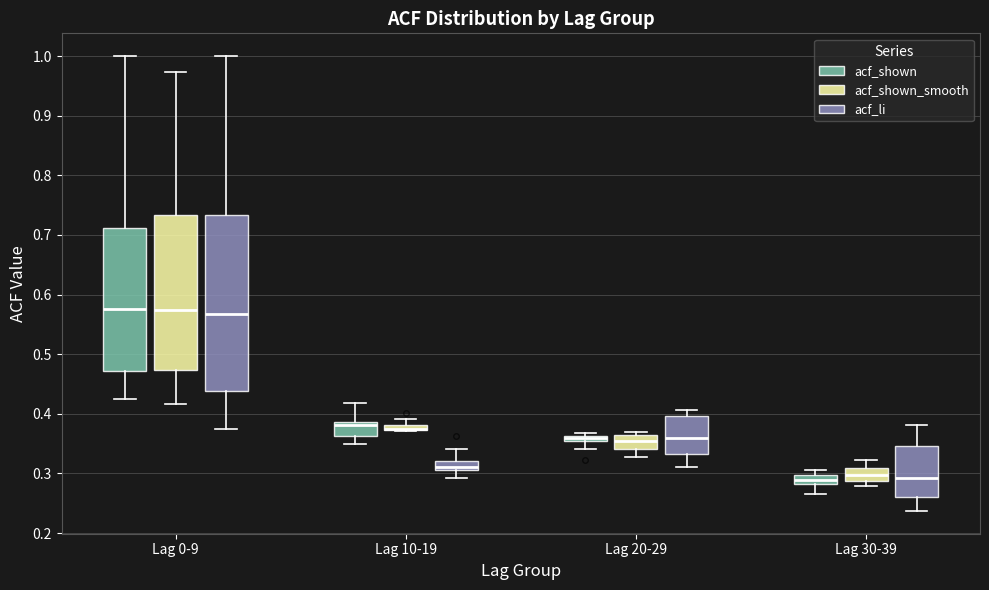

Where does the lower whisker of the box for Lag 10-19 (acf_shown) end on the y-axis? The values are not printed on the chart, so give them approximately, as read against the axis.

0.35